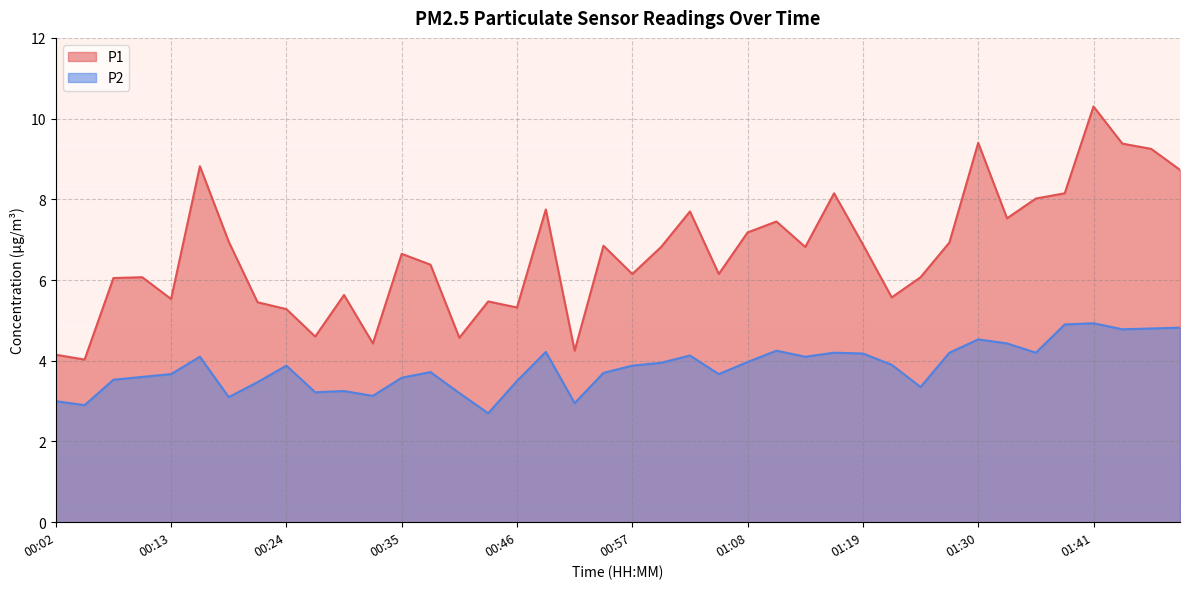

Does the chart have visible grid lines?

Yes